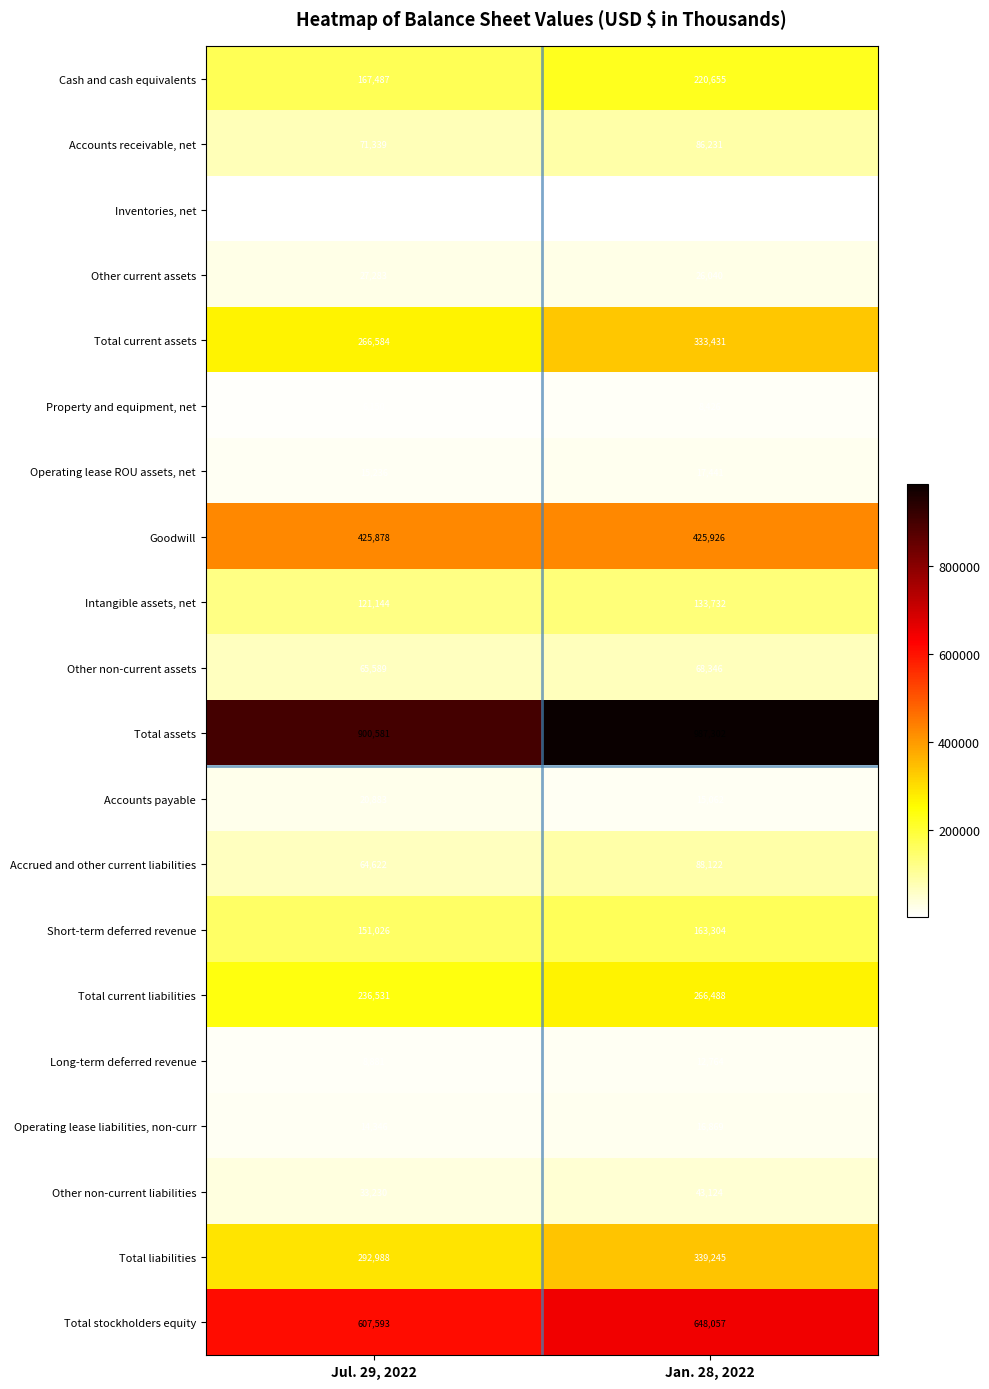

The Total stockholders equity series shows 648057 at Jan. 28, 2022. True or false?

True